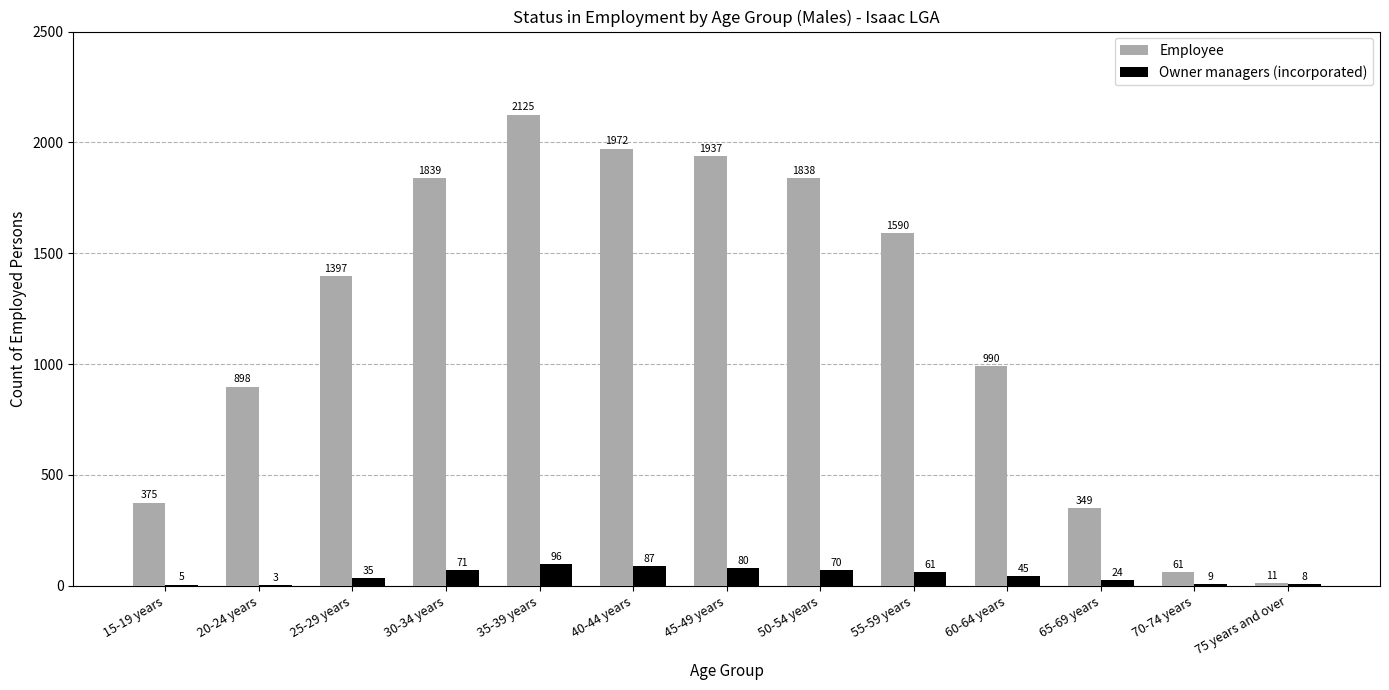

What is the total value across all series at 40-44 years?

2059